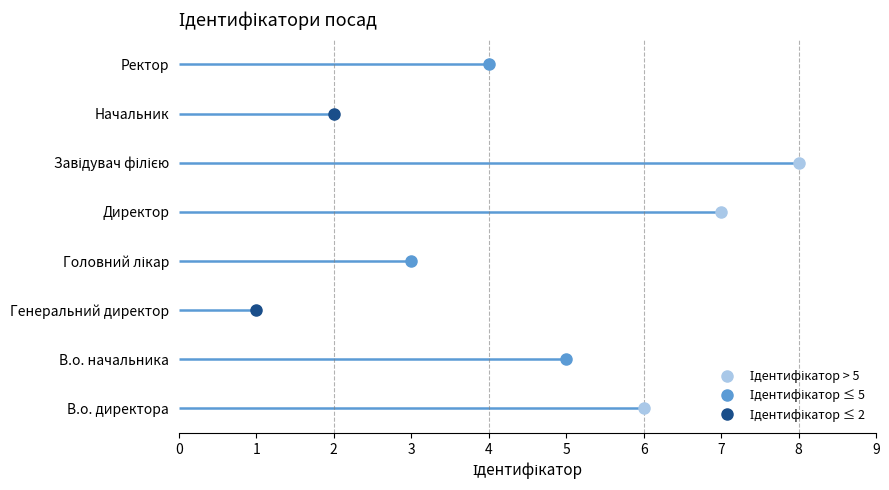

Reading left to right, extract all data points from this chart.

6	5	1	3	7	8	2	4